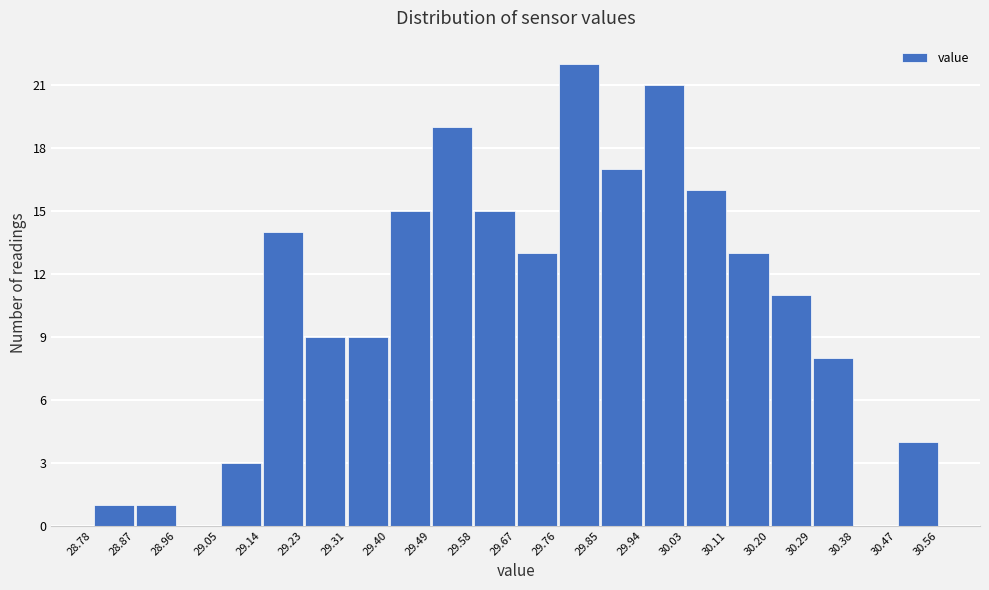

Over which range of the x-axis is the bar tallest?

29.76 to 29.85